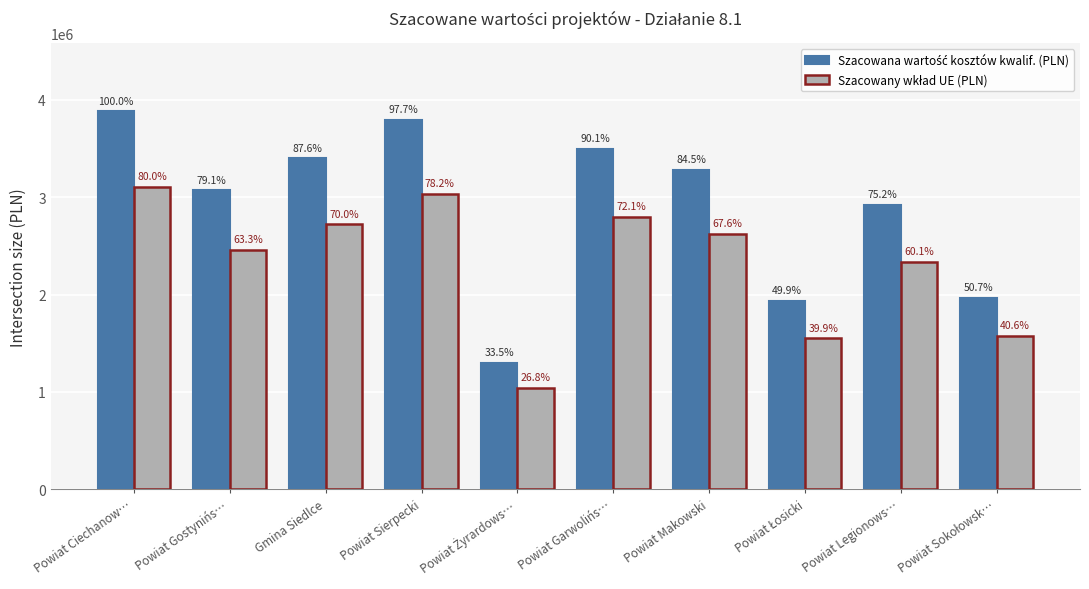

What is the total value across all series at Powiat Legionows…?

5255615.7